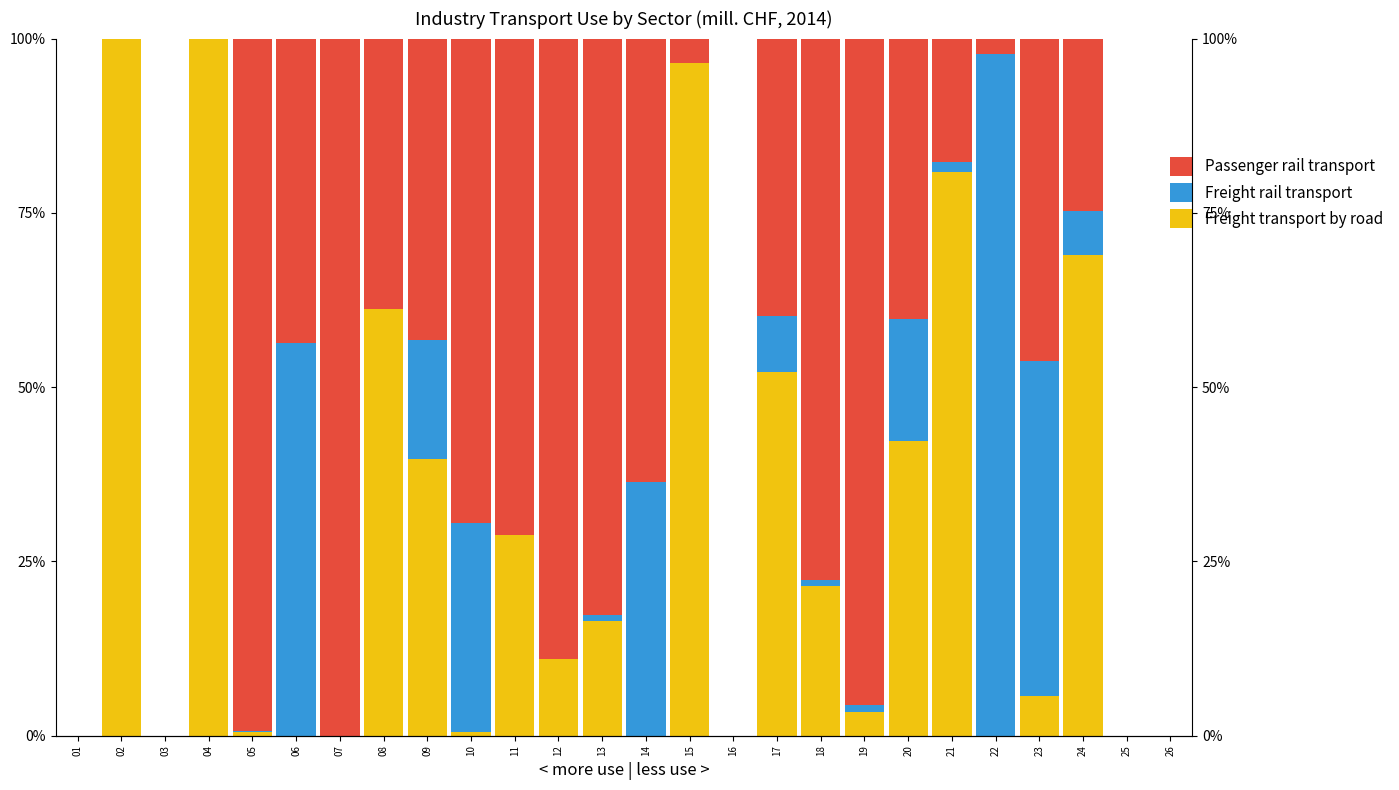

Which label corresponds to the largest value in the chart?

02